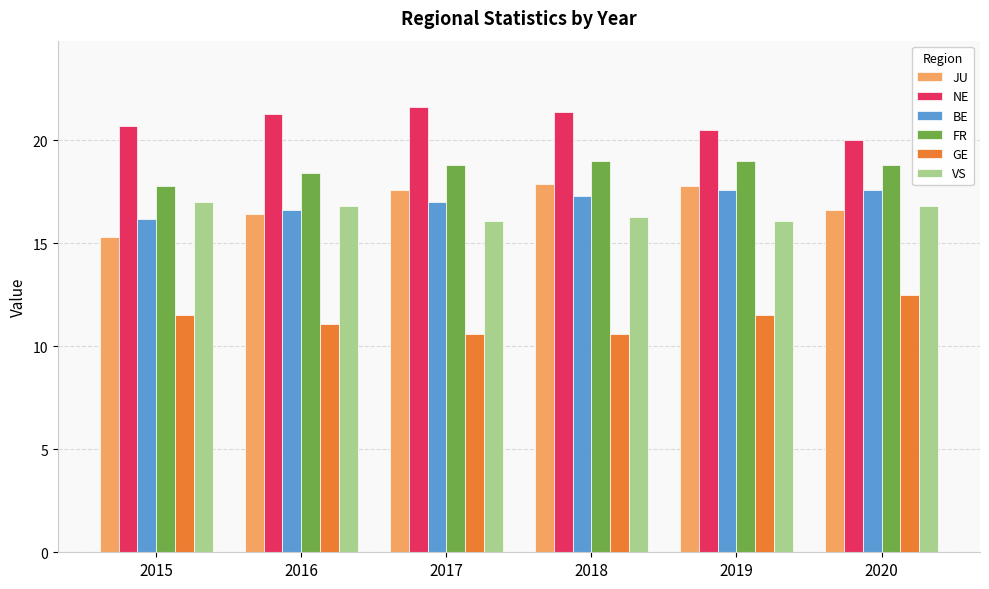

What is the smallest value displayed?

10.6